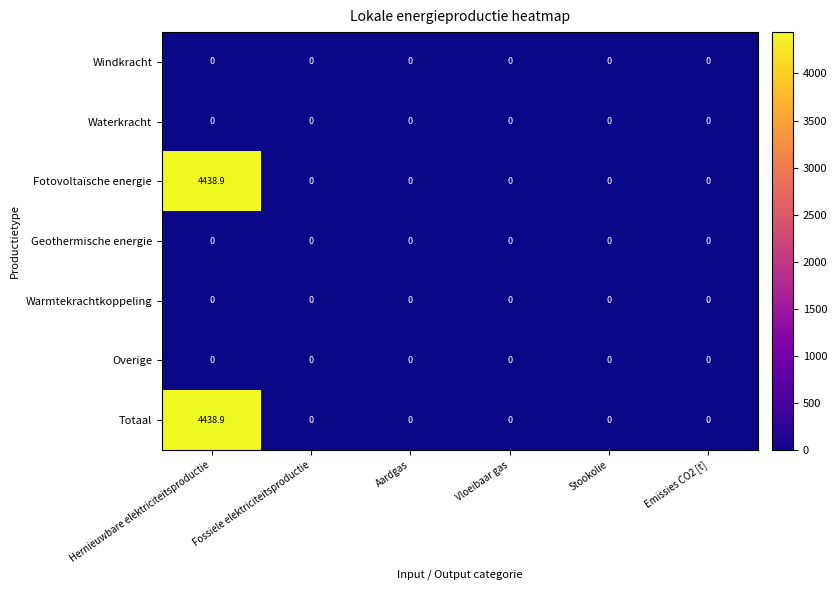

True or false: Overige has a value of 0.0 at Aardgas.

True